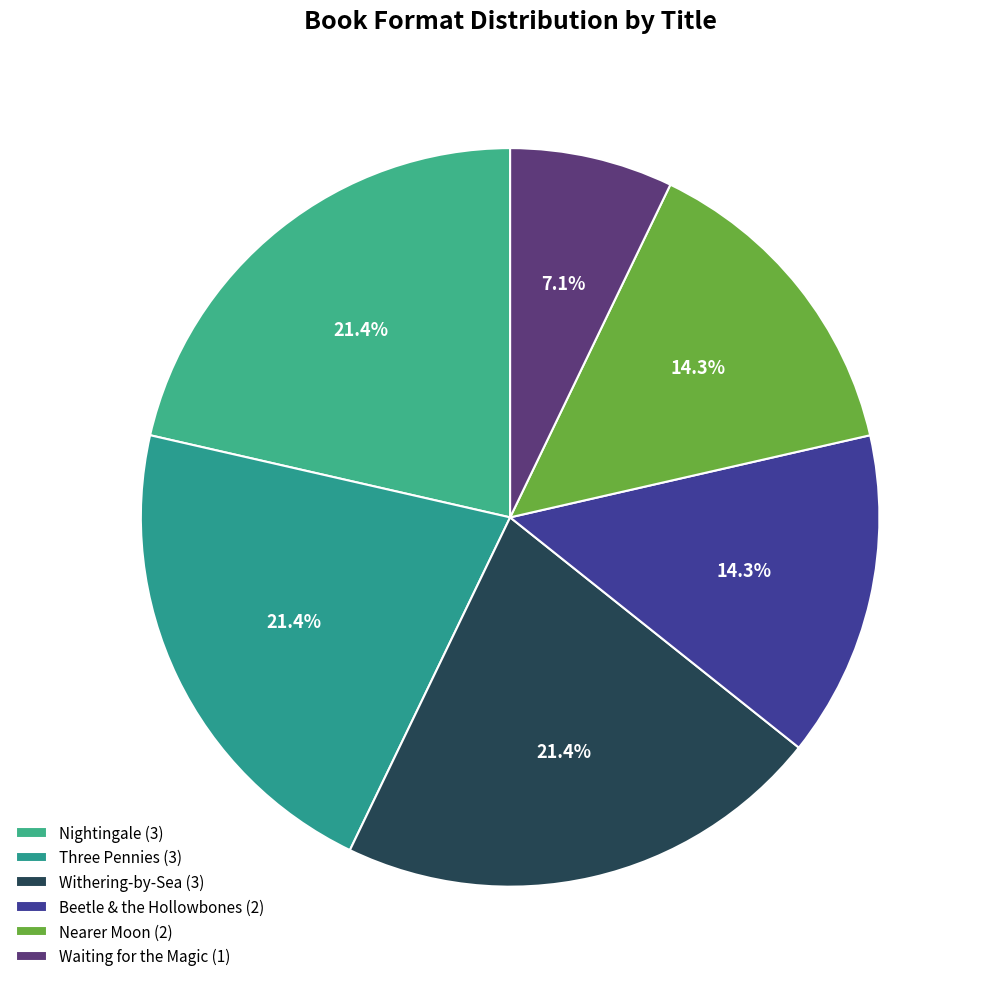

To the nearest percent, what is the average slice percentage?

17%